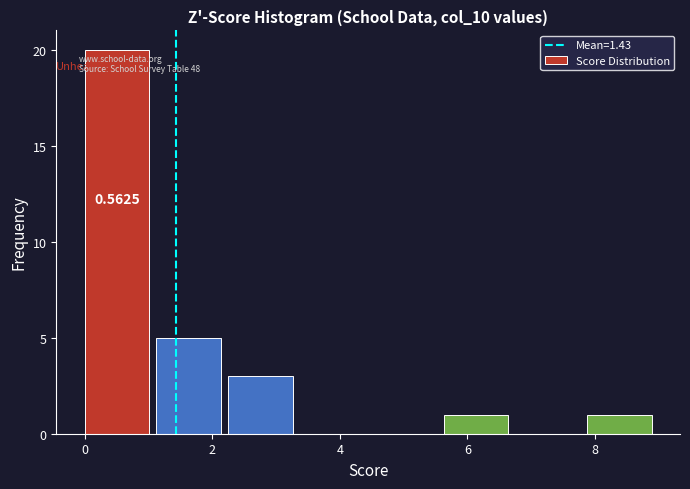

Which range on the x-axis has the tallest bar?

0.0 to 1.2